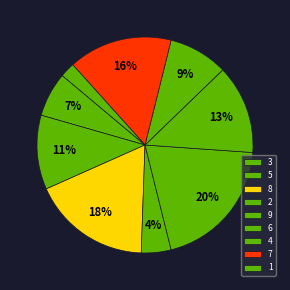

To the nearest percent, what percentage of the pie is 5?

11%